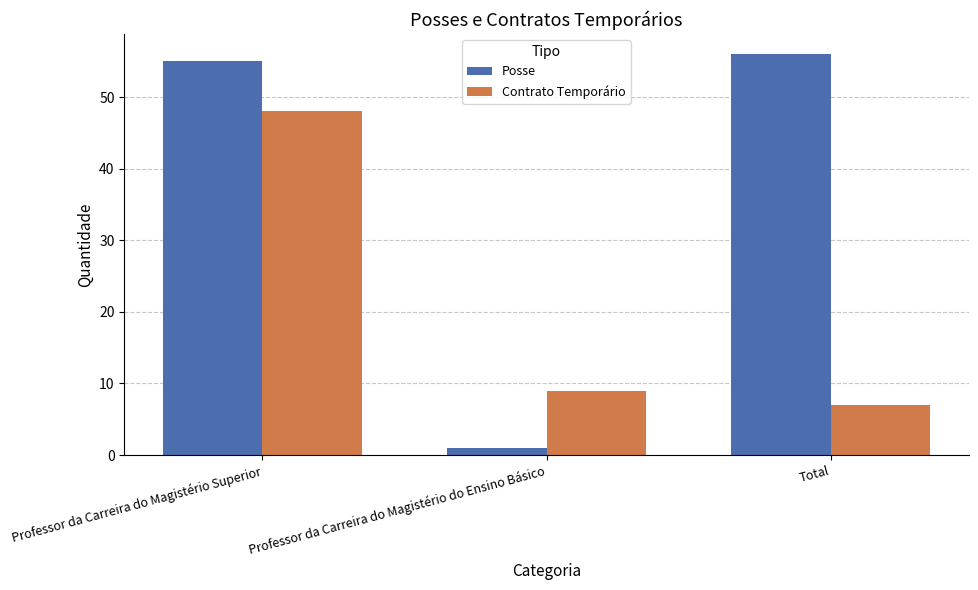

What position from the right is Professor da Carreira do Magistério Superior?

3